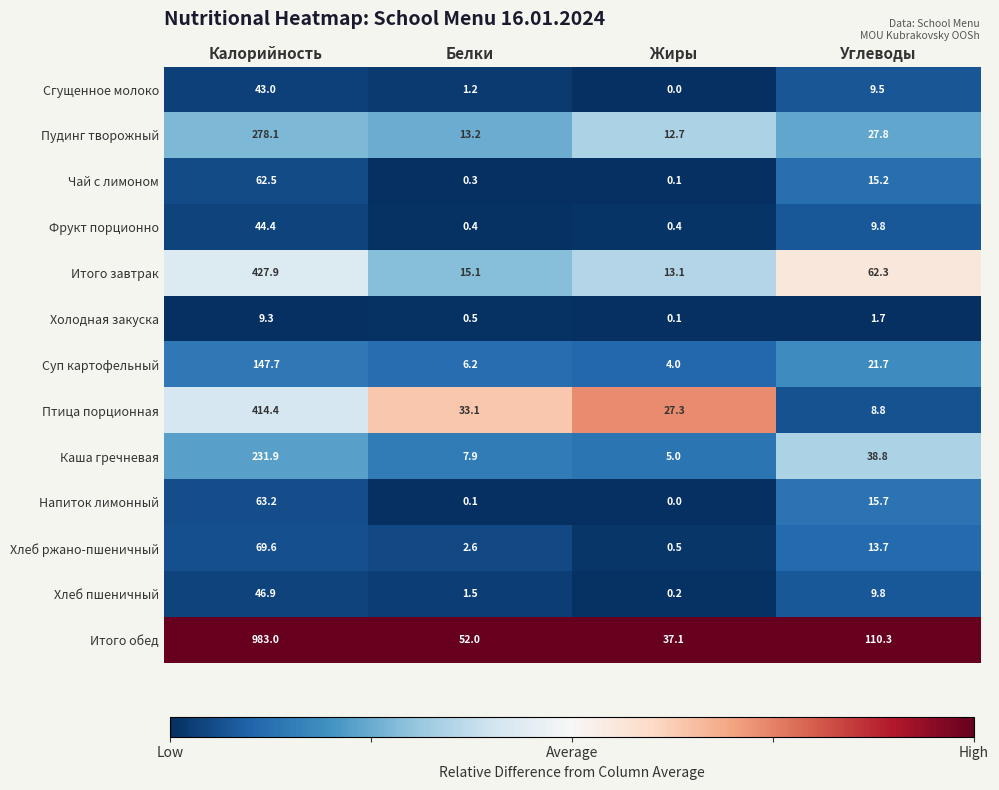

At how many categories does at least one series exceed 0?

4